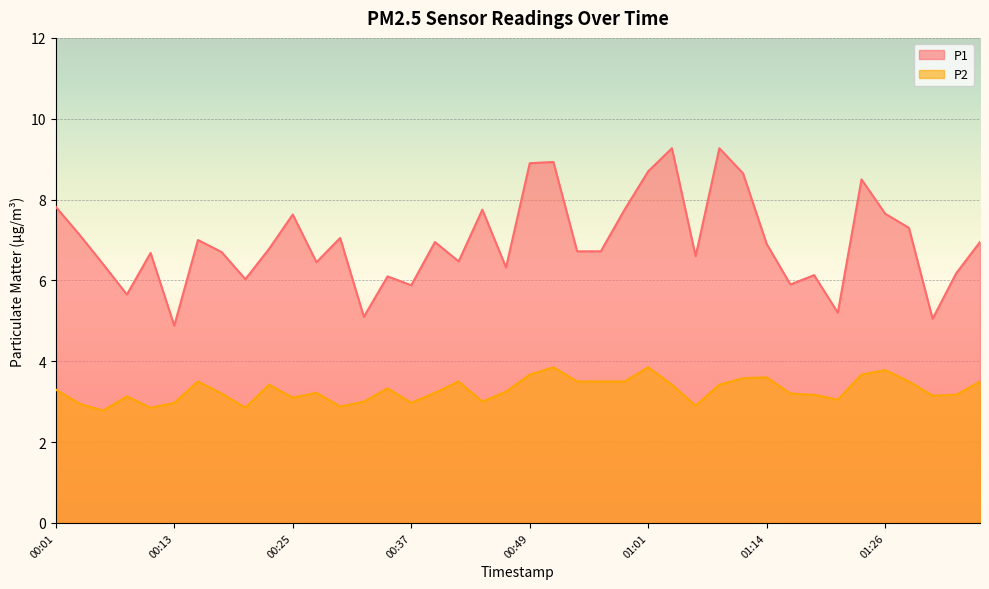

At how many categories does at least one series exceed 6?

33